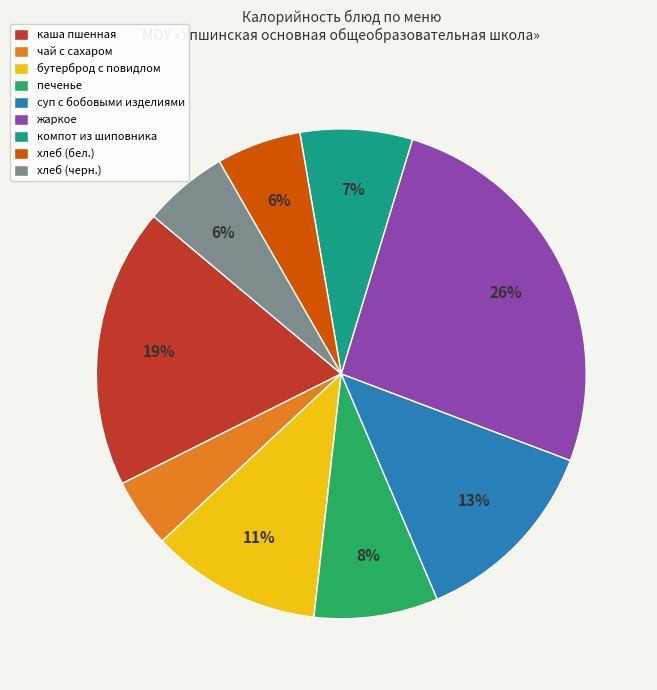

Is the sum of компот из шиповника and хлеб (черн.) greater than half?

No